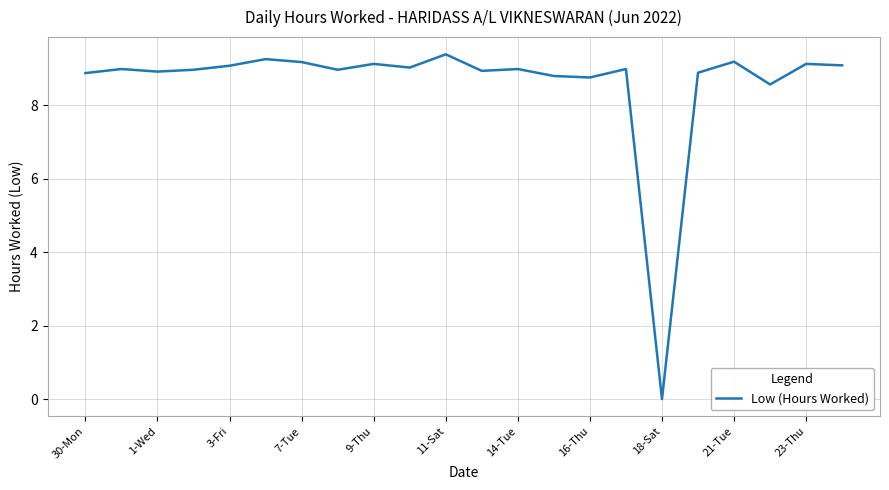

What is the difference between the maximum and minimum values?

9.4